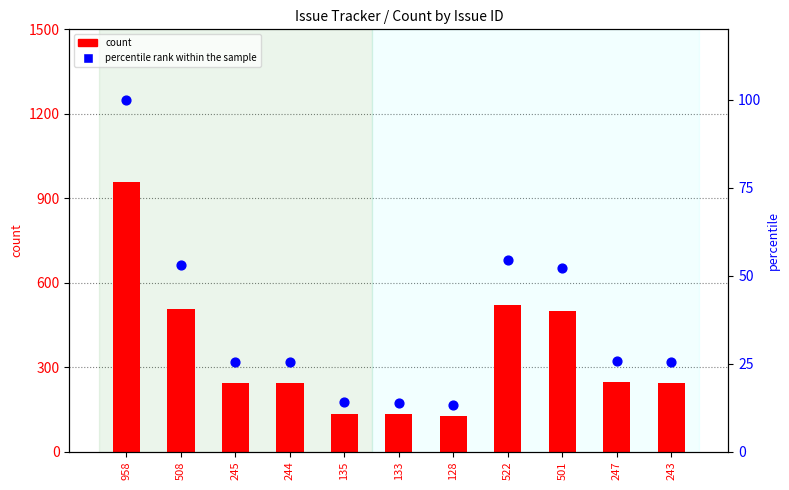

Which series has the largest total across all categories?

count